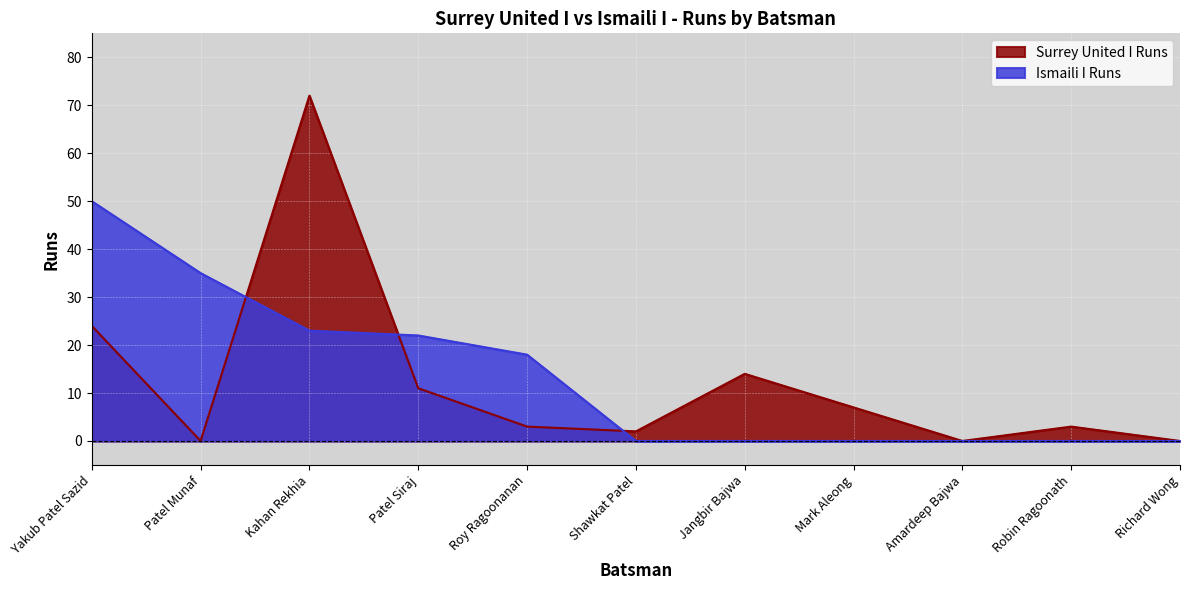

True or false: Surrey United I Runs and Ismaili I Runs cross at least once.

True